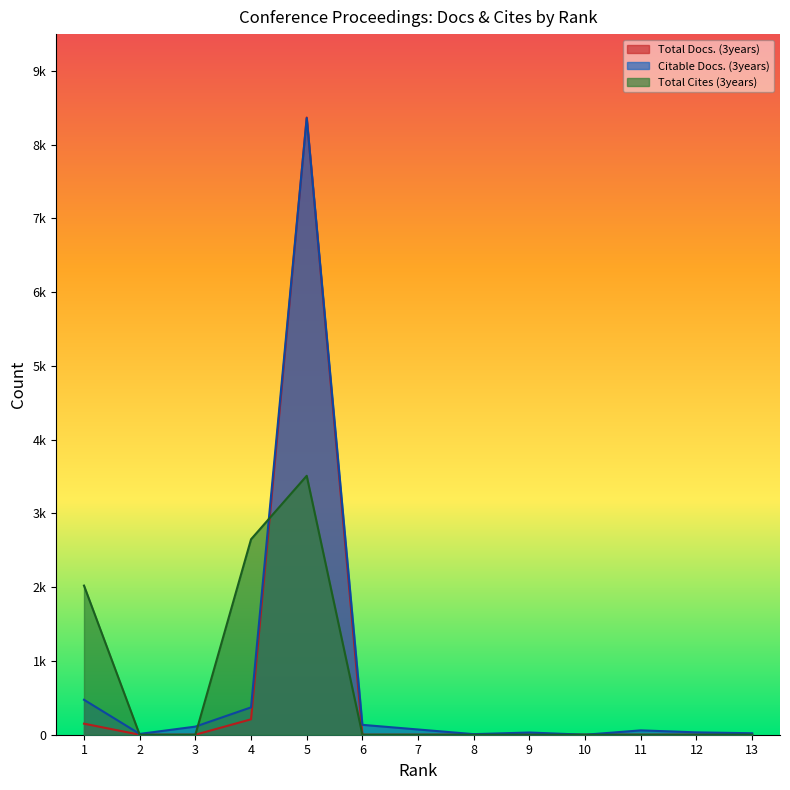

Reading right to left, transcribe all the data shown in this chart.

Total Docs. (3years): 13=0	12=0	11=0	10=0	9=0	8=0	7=0	6=0	5=8369	4=209	3=0	2=0	1=150
Citable Docs. (3years): 13=20	12=32	11=59	10=0	9=30	8=8	7=71	6=134	5=8361	4=371	3=110	2=11	1=474
Total Cites (3years): 13=1	12=0	11=0	10=0	9=0	8=0	7=0	6=0	5=3511	4=2650	3=0	2=0	1=2022